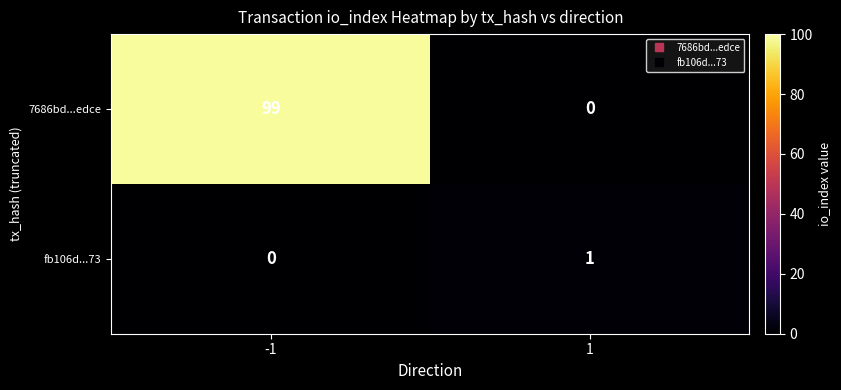

True or false: fb106d...73 has a value of 1 at -1.

False